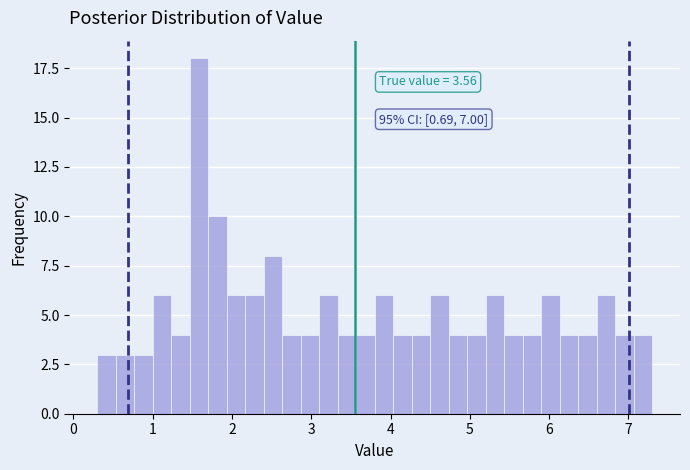

Around what value on the x-axis is the tallest bar? Give the approximate position of its centre, as read against the axis.

1.6